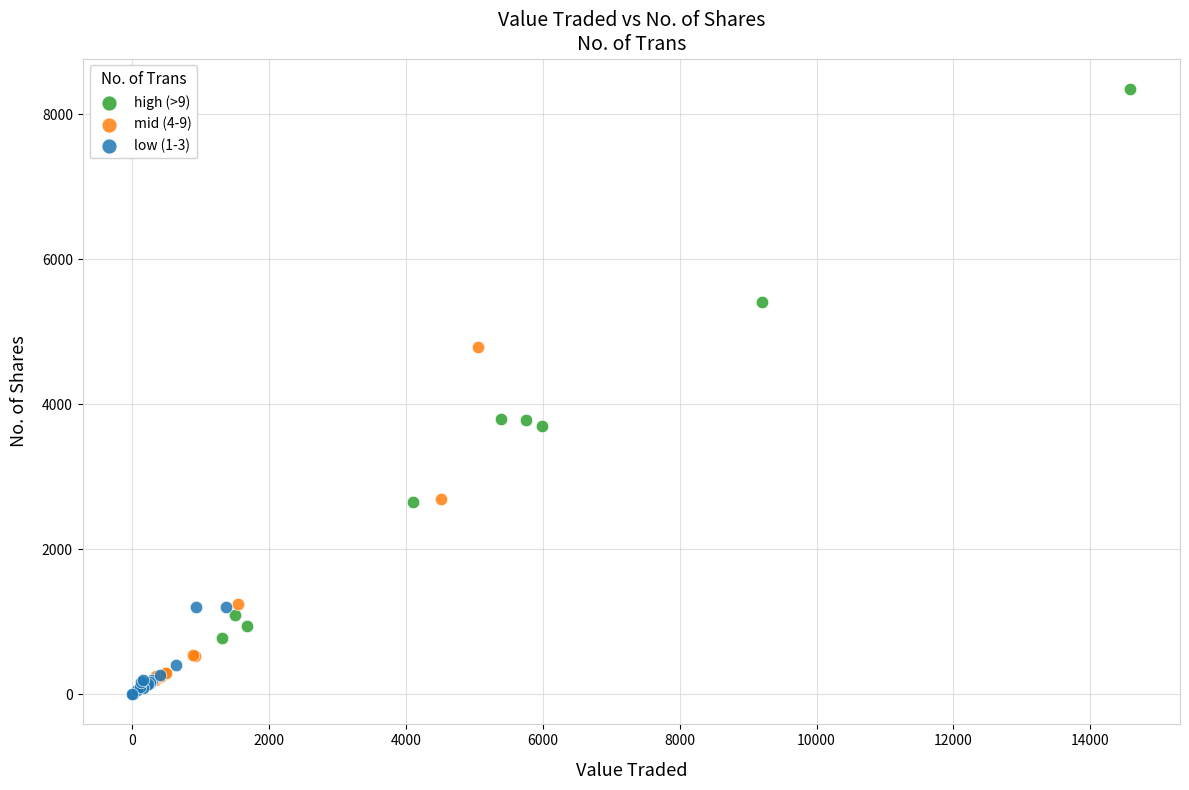

Which series has the widest spread of Y values?

high (>9)